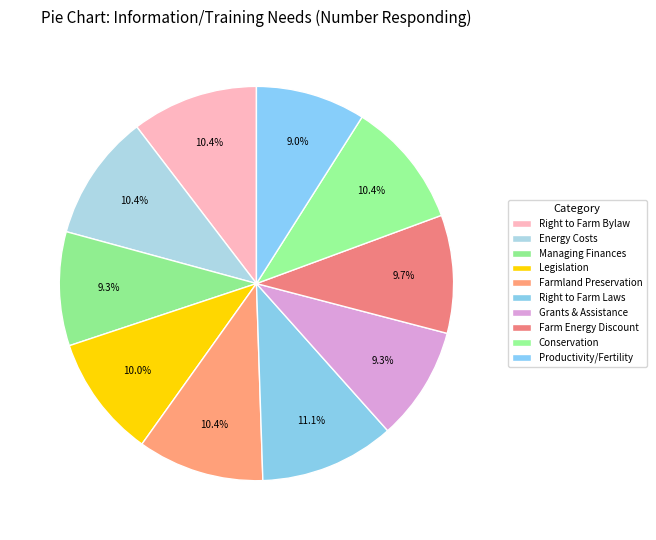

Count the number of slices in the pie.

10